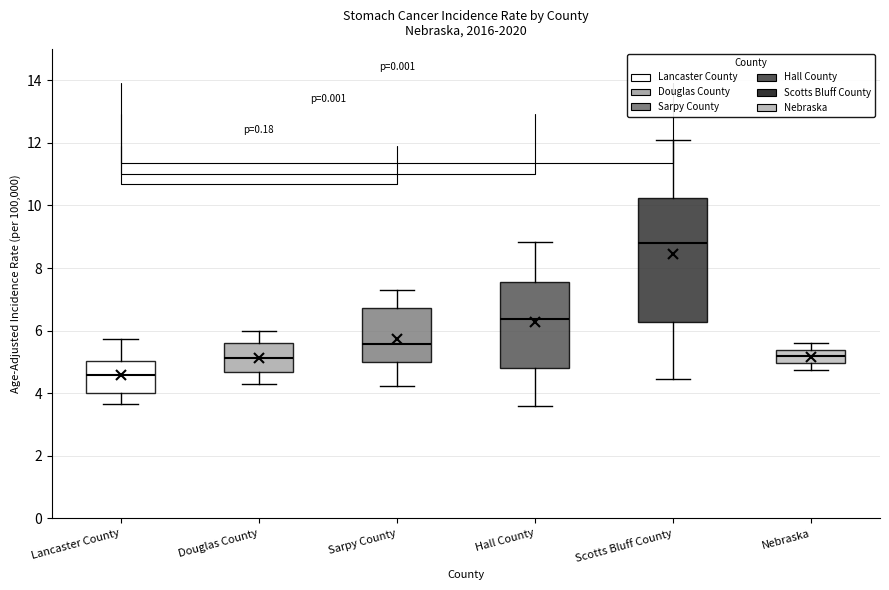

Which box's median line is the lowest?

Lancaster County